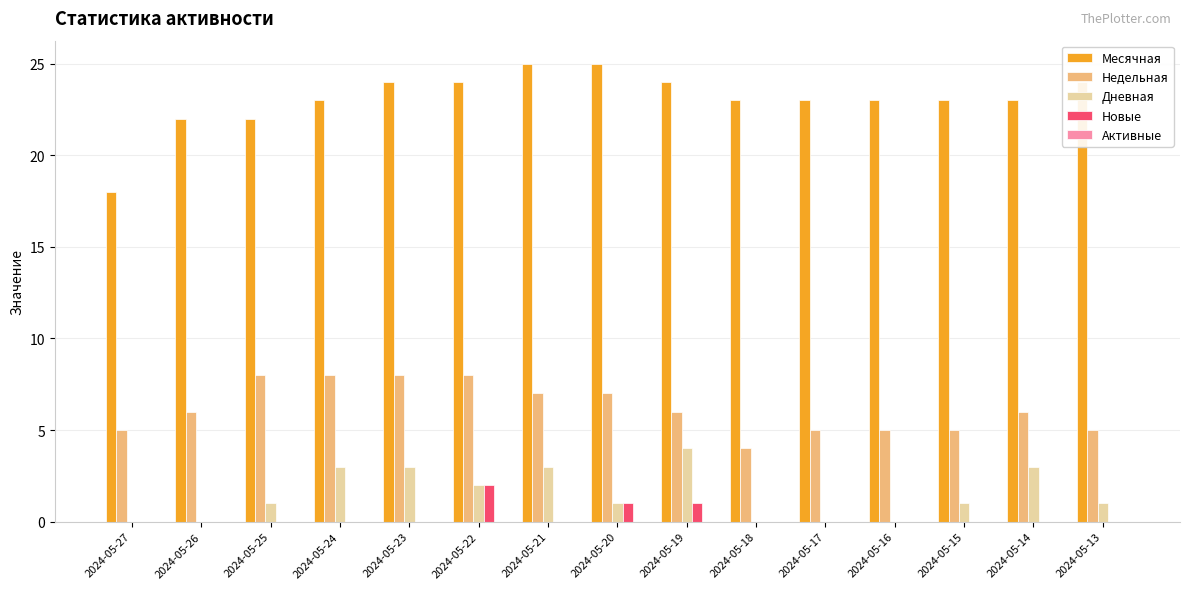

Which series has the largest total across all categories?

Месячная